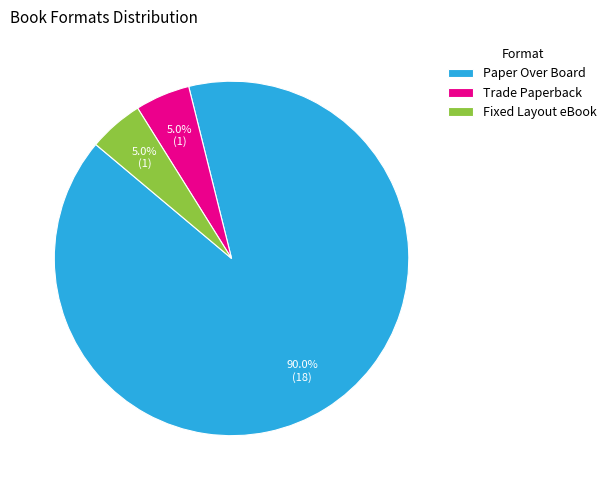

Is the sum of Fixed Layout eBook and Trade Paperback greater than half?

No